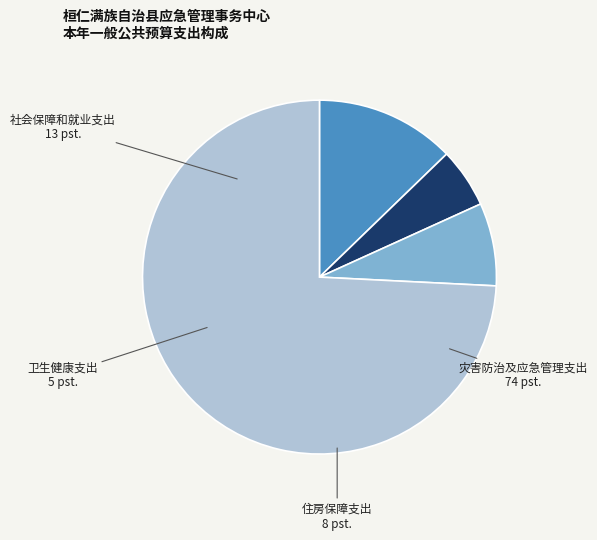

Which category has the smallest portion of the pie?

卫生健康支出